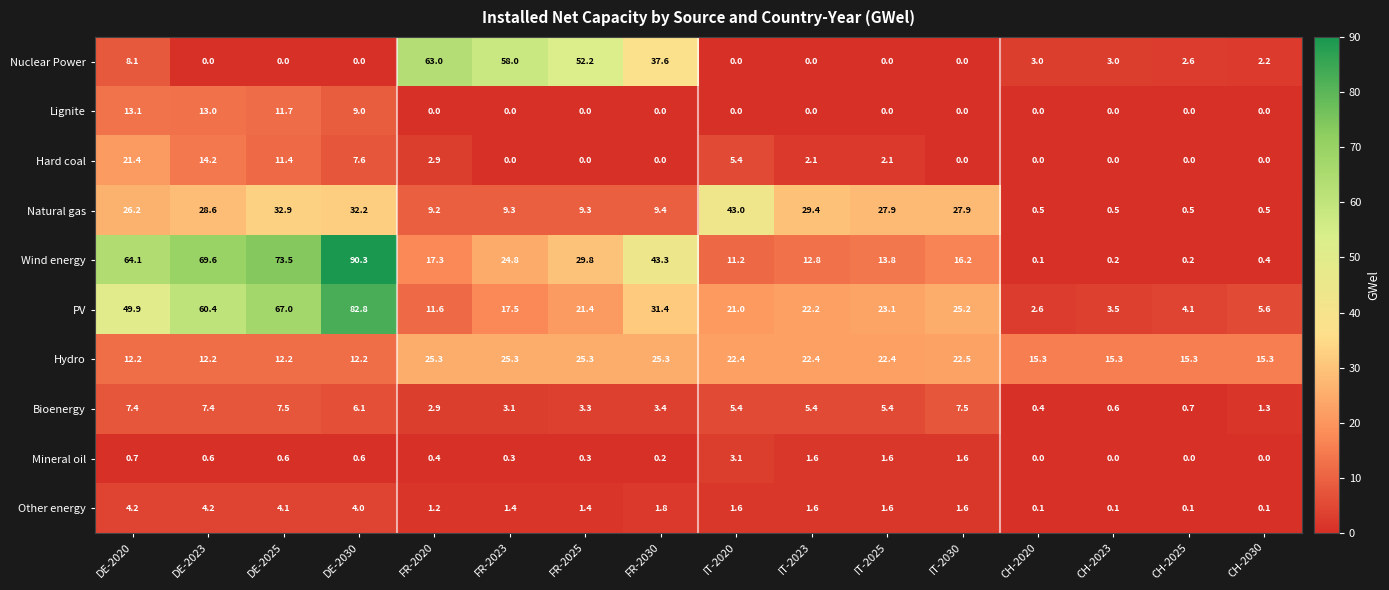

The Lignite series shows -4.0 at FR-2030. True or false?

False